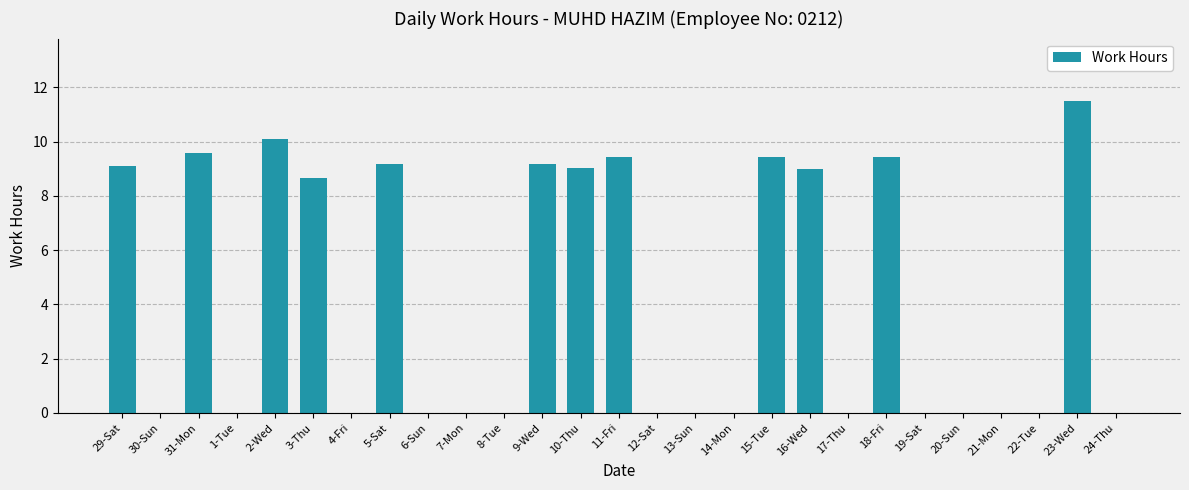

Reading right to left, transcribe all the data shown in this chart.

0.0	11.5	0.0	0.0	0.0	0.0	9.4	0.0	9.0	9.4	0.0	0.0	0.0	9.4	9.0	9.2	0.0	0.0	0.0	9.2	0.0	8.7	10.1	0.0	9.6	0.0	9.1